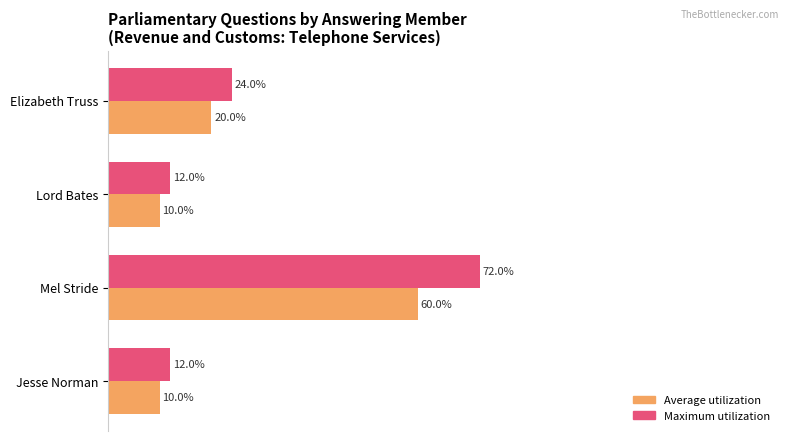

At which category is the sum across all series the highest?

Mel Stride